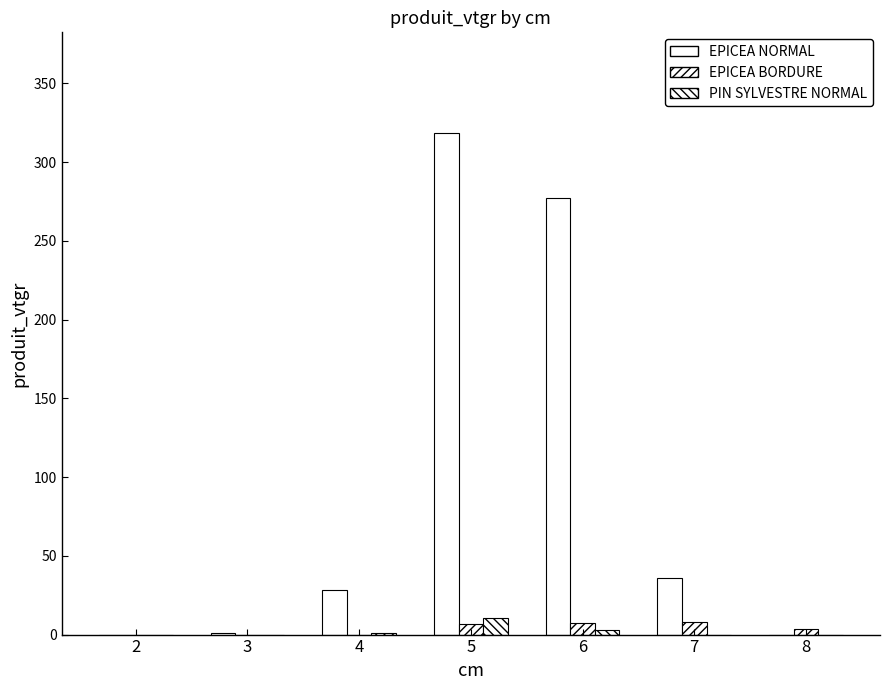

Reading left to right, transcribe all the data shown in this chart.

EPICEA NORMAL: 0.0	0.7	28.0	318.6	277.0	35.7	0.0
EPICEA BORDURE: 0.0	0.0	0.0	6.6	7.3	8.0	3.5
PIN SYLVESTRE NORMAL: 0.0	0.0	1.1	10.3	2.9	0.0	0.0